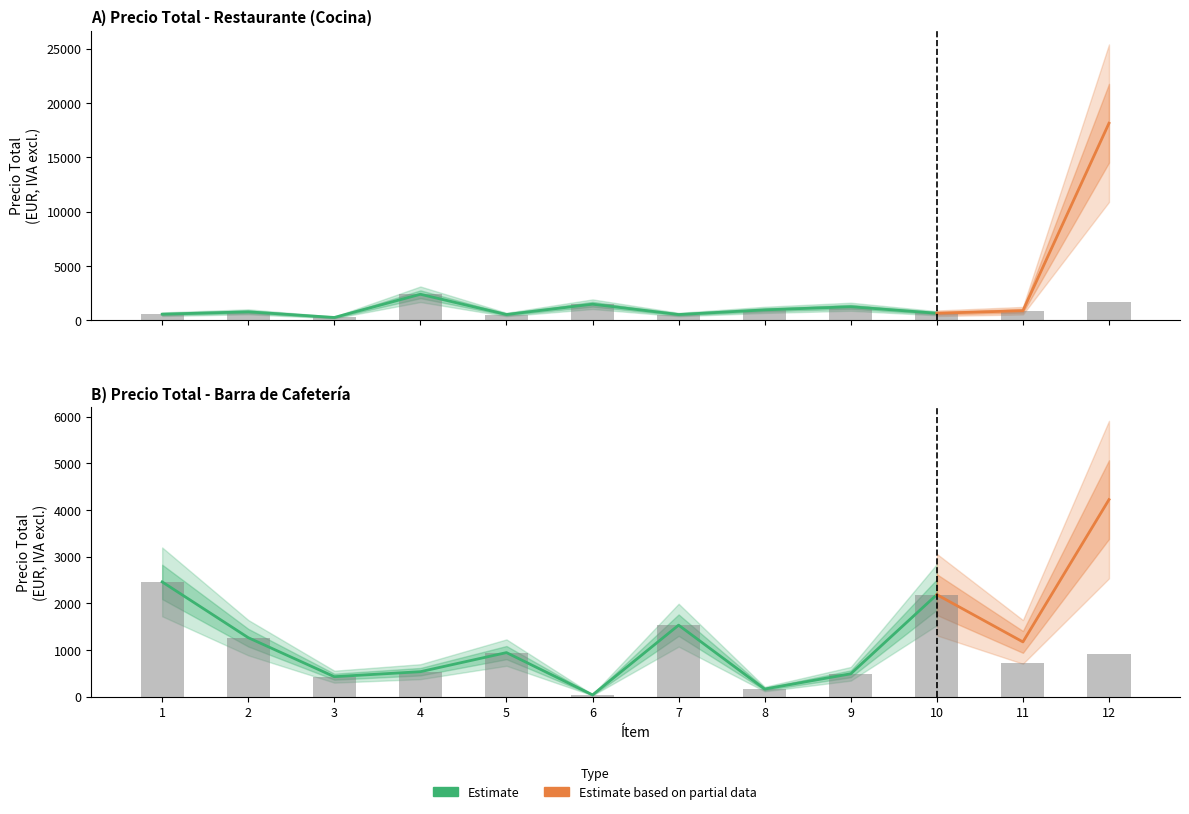

How many bars are there in total?

24